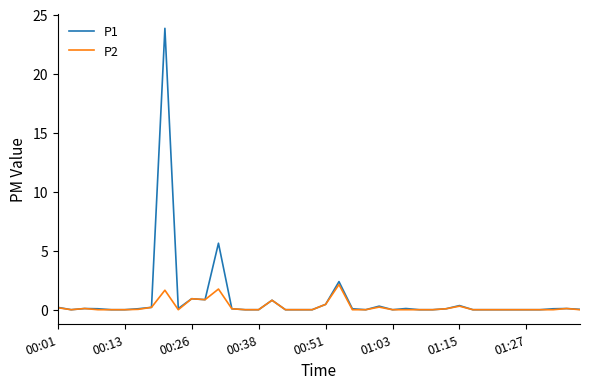

What is the maximum value for P1?

23.8